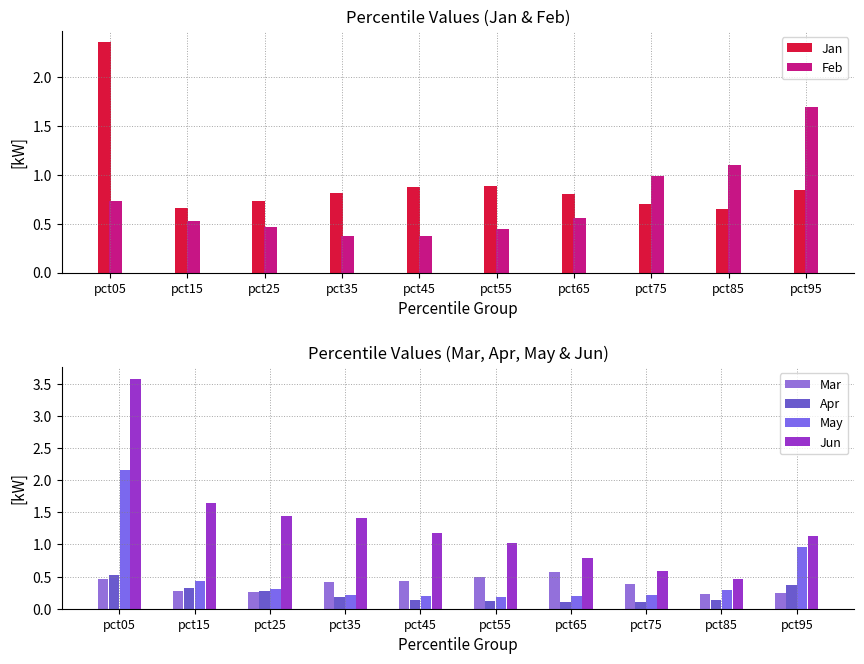

At which label is Mar closest to 0?

pct85